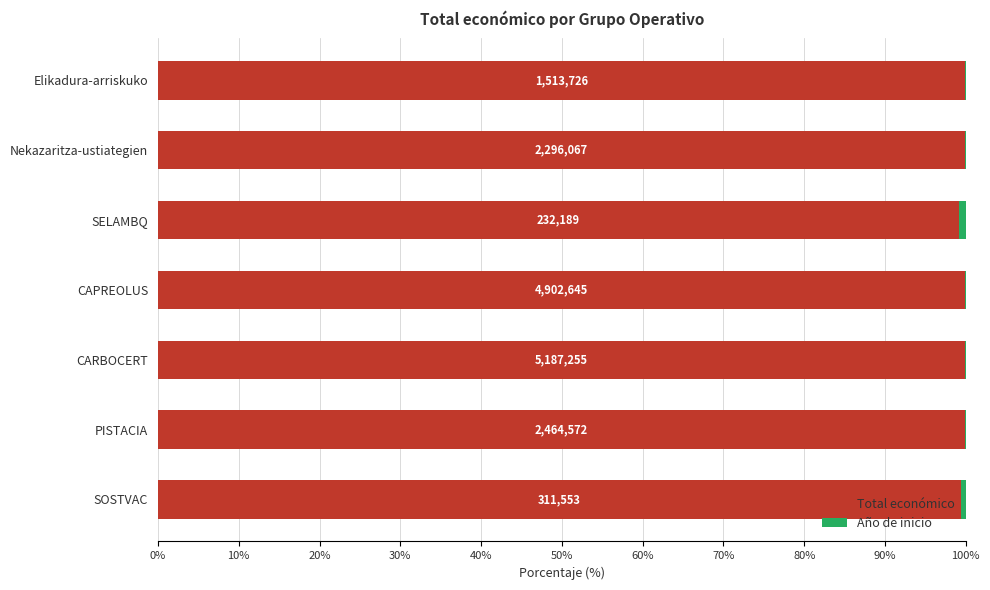

How many bars are there in total?

14